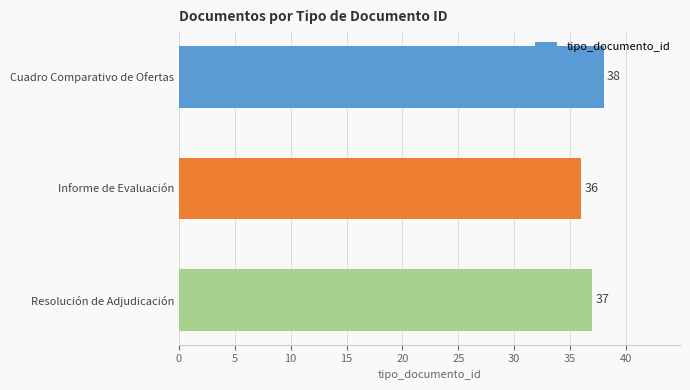

Rank the categories by value from highest to lowest.

Cuadro Comparativo de Ofertas, Resolución de Adjudicación, Informe de Evaluación